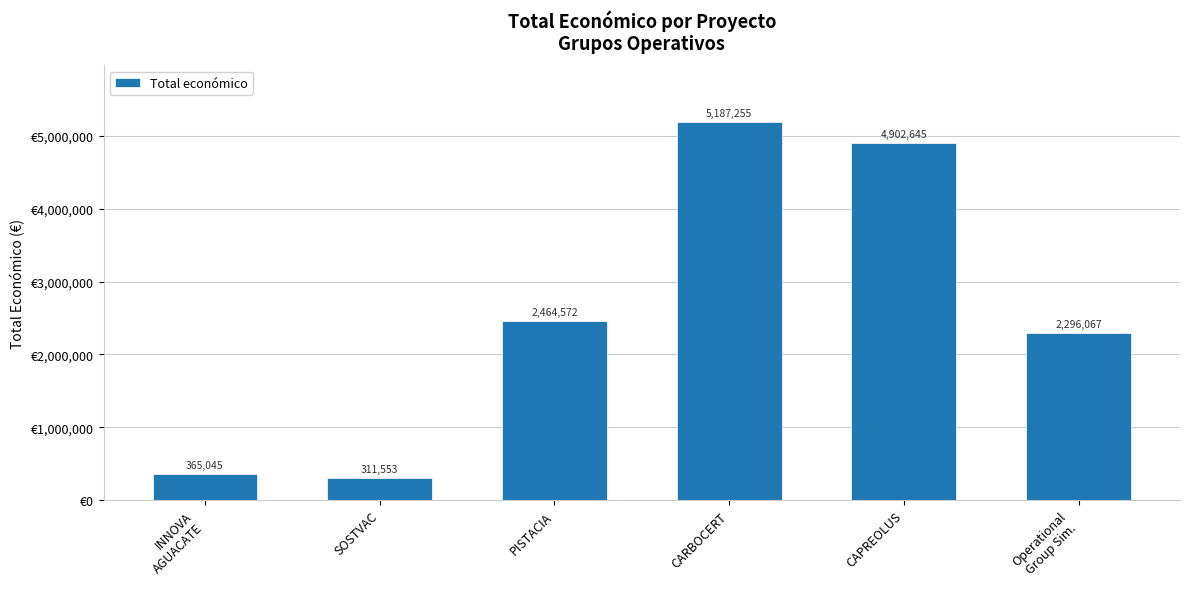

Reading right to left, extract all data points from this chart.

2296067	4902645	5187255	2464572	311553	365045